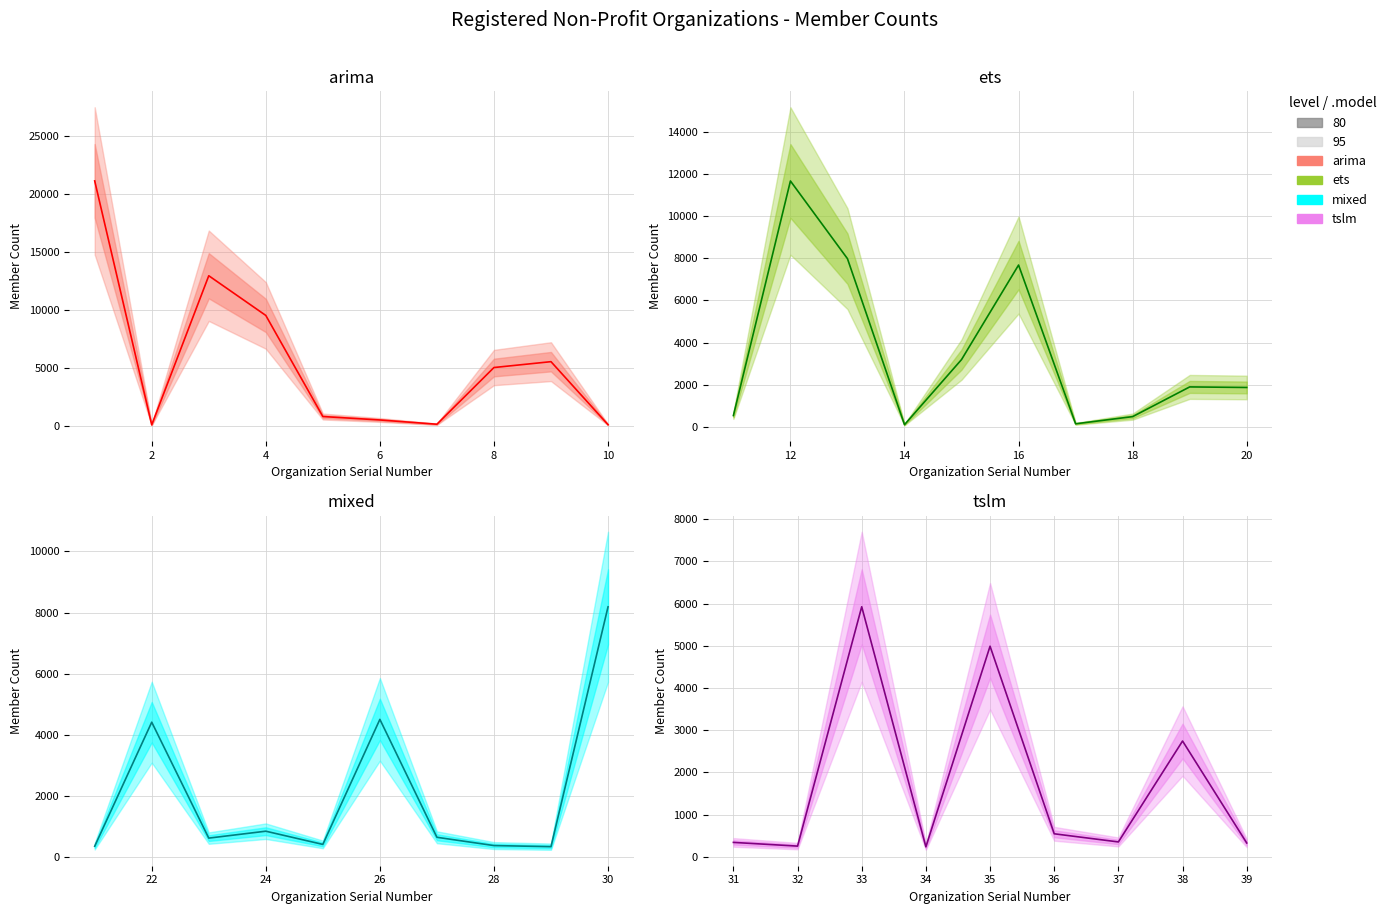

Is the value of serial_num at 8 greater than the value of member_count at 39?

No